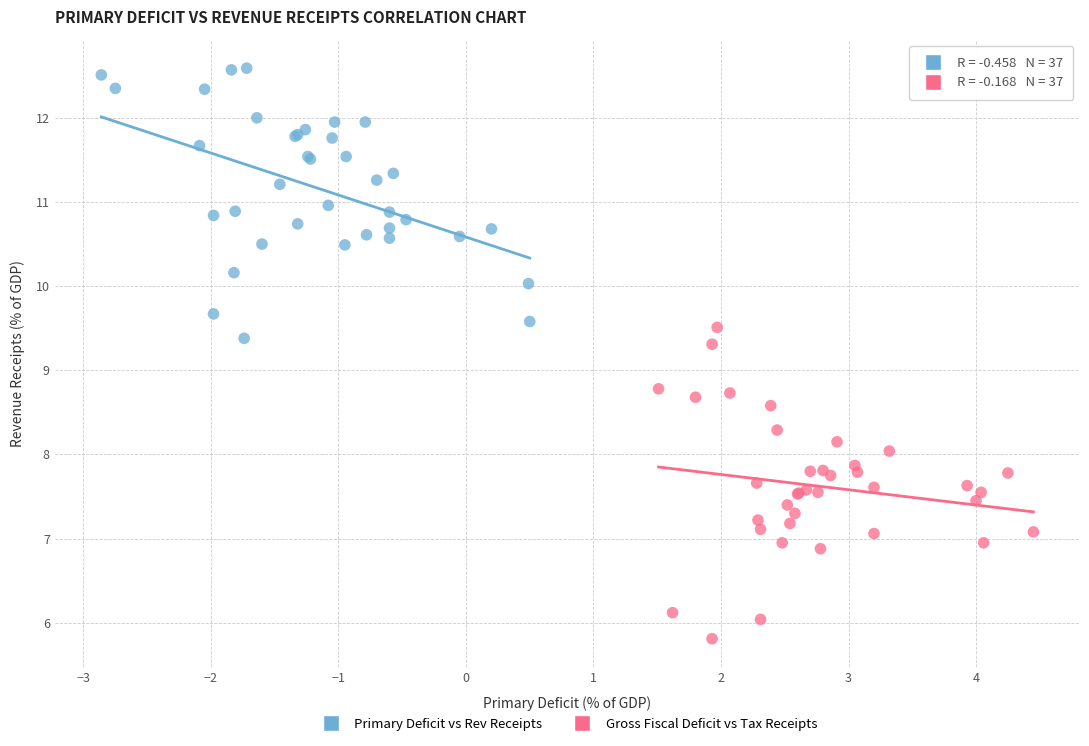

Which series contains the lowest Y value?

Gross Fiscal Deficit vs Tax Receipts